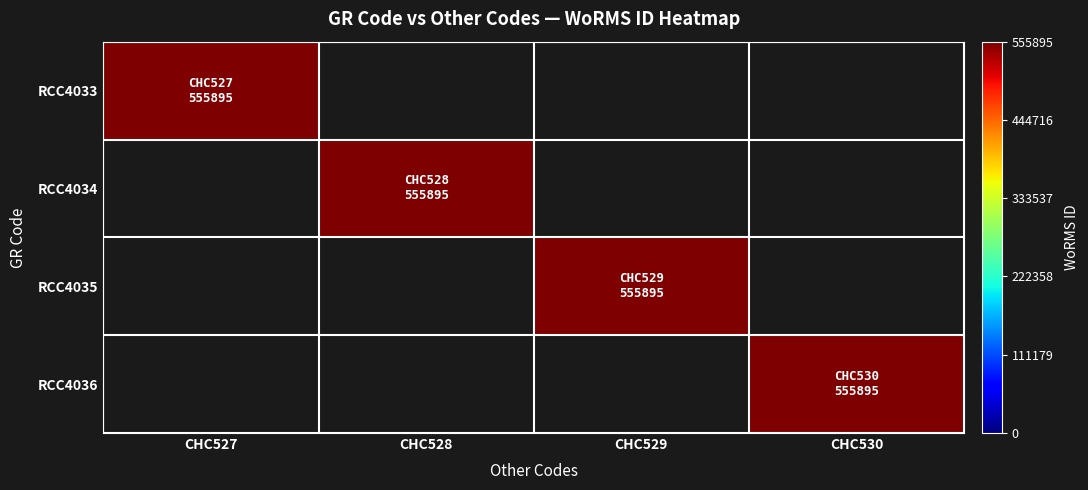

What is the greatest value displayed?

555895